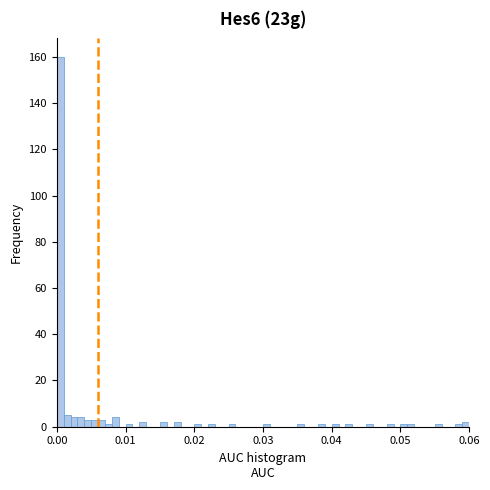

Read against the x-axis, roughly where is the centre of the tallest bar?

0.001